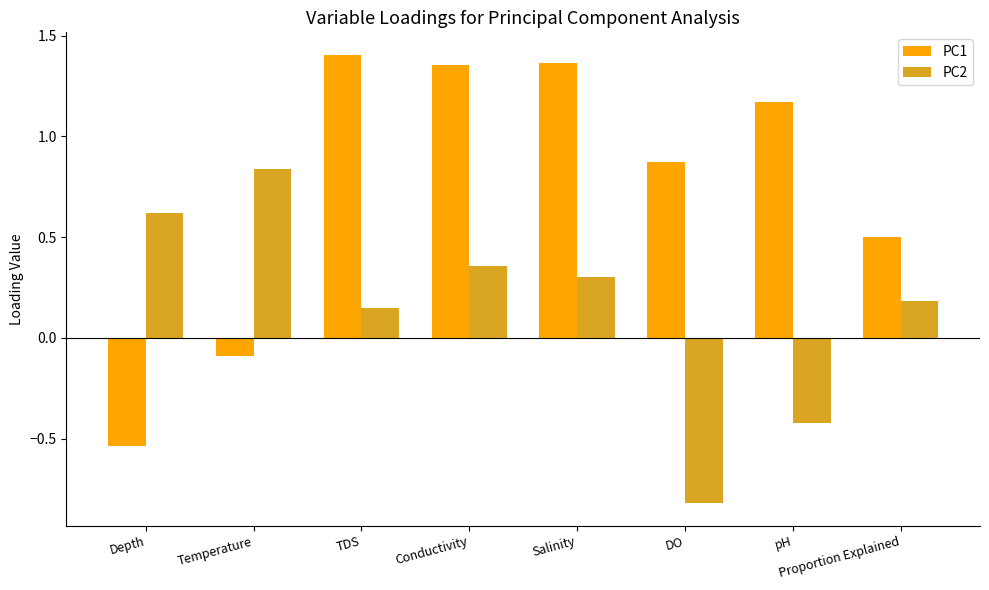

How many values in the PC2 series exceed 0?

6